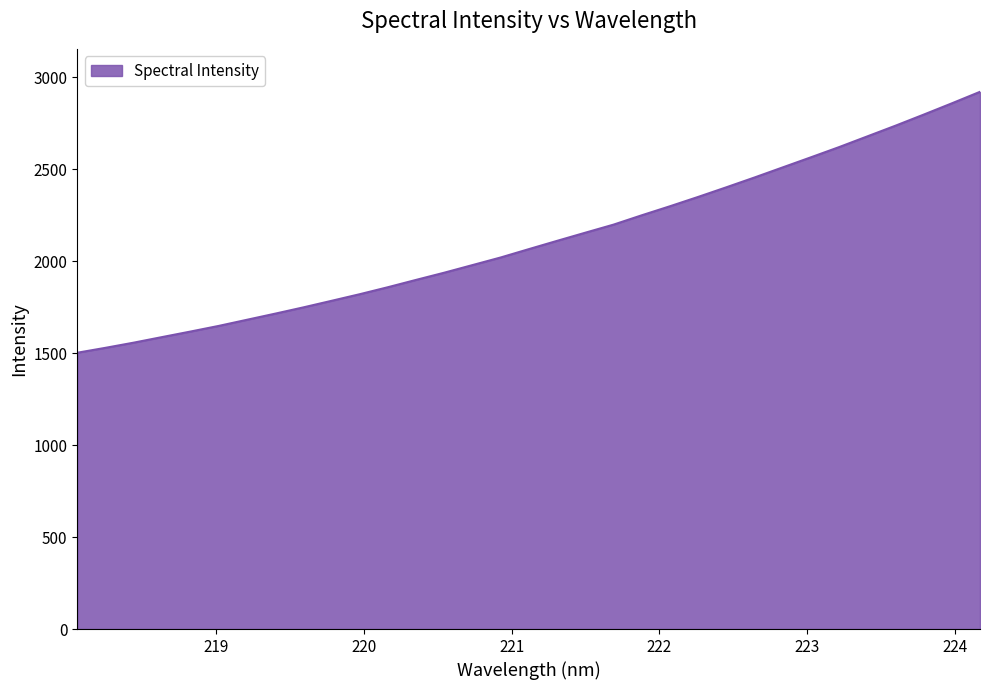

What is the average value?

2117.4